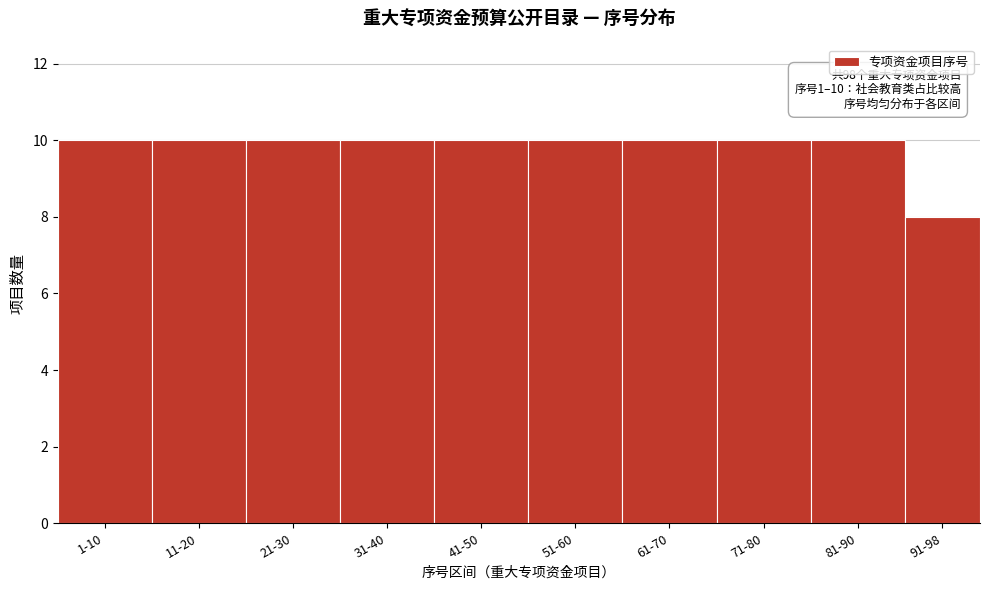

Reading right to left, what are all the values shown in this chart?

8	10	10	10	10	10	10	10	10	10